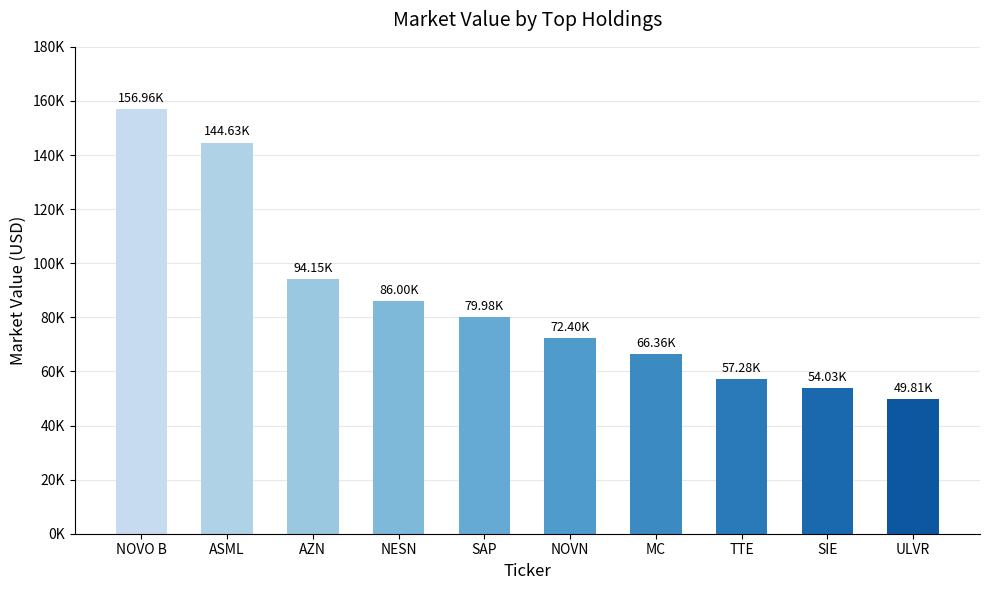

The value at SAP is 130155.6. True or false?

False